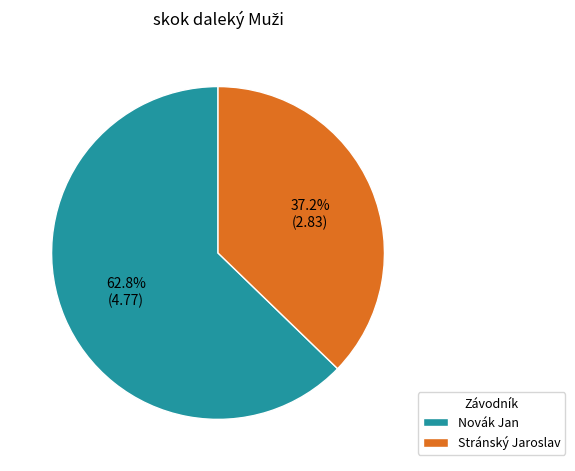

How much of the chart is everything except Stránský Jaroslav?

62.8%